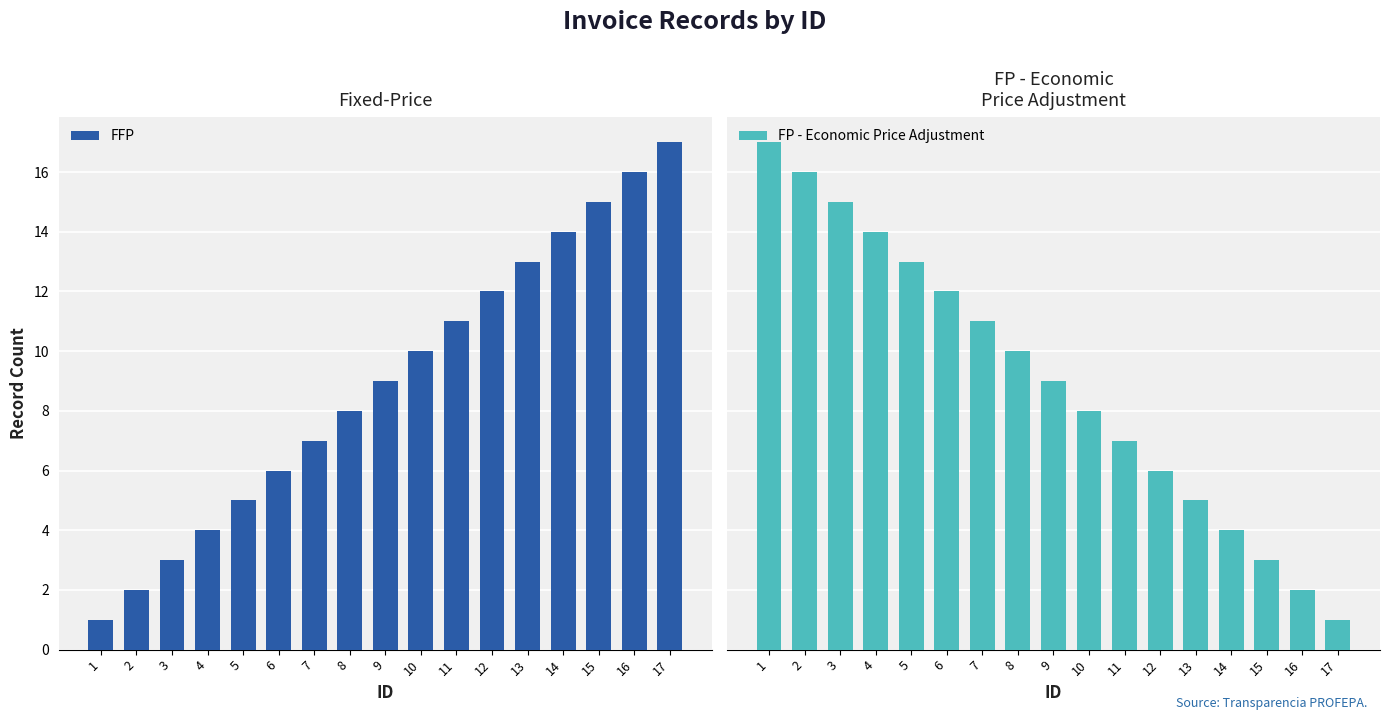

Where is FFP nearest to the value 9?

9